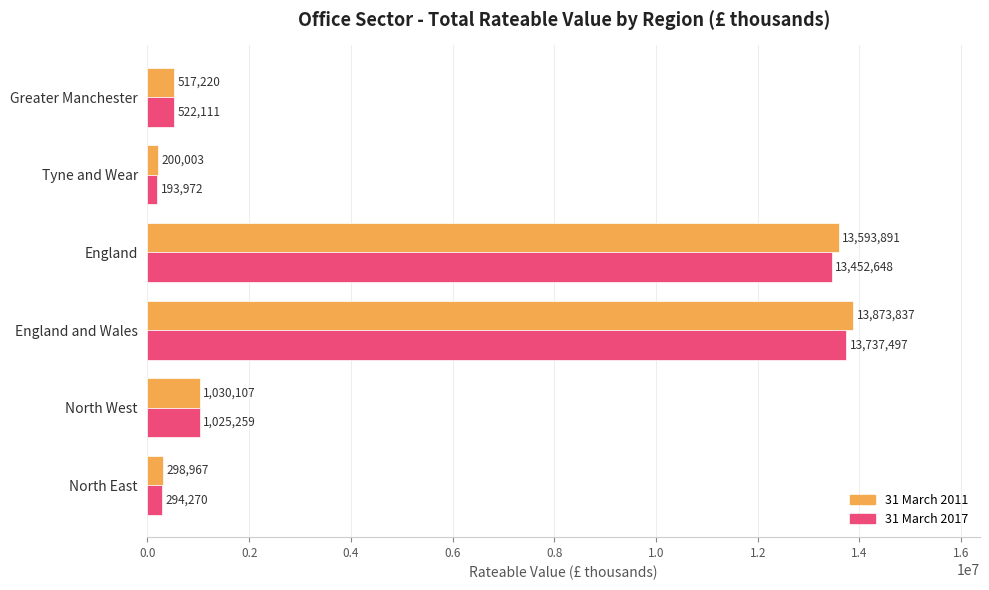

Is it true that 31 March 2017 equals 1025259 at North West?

True